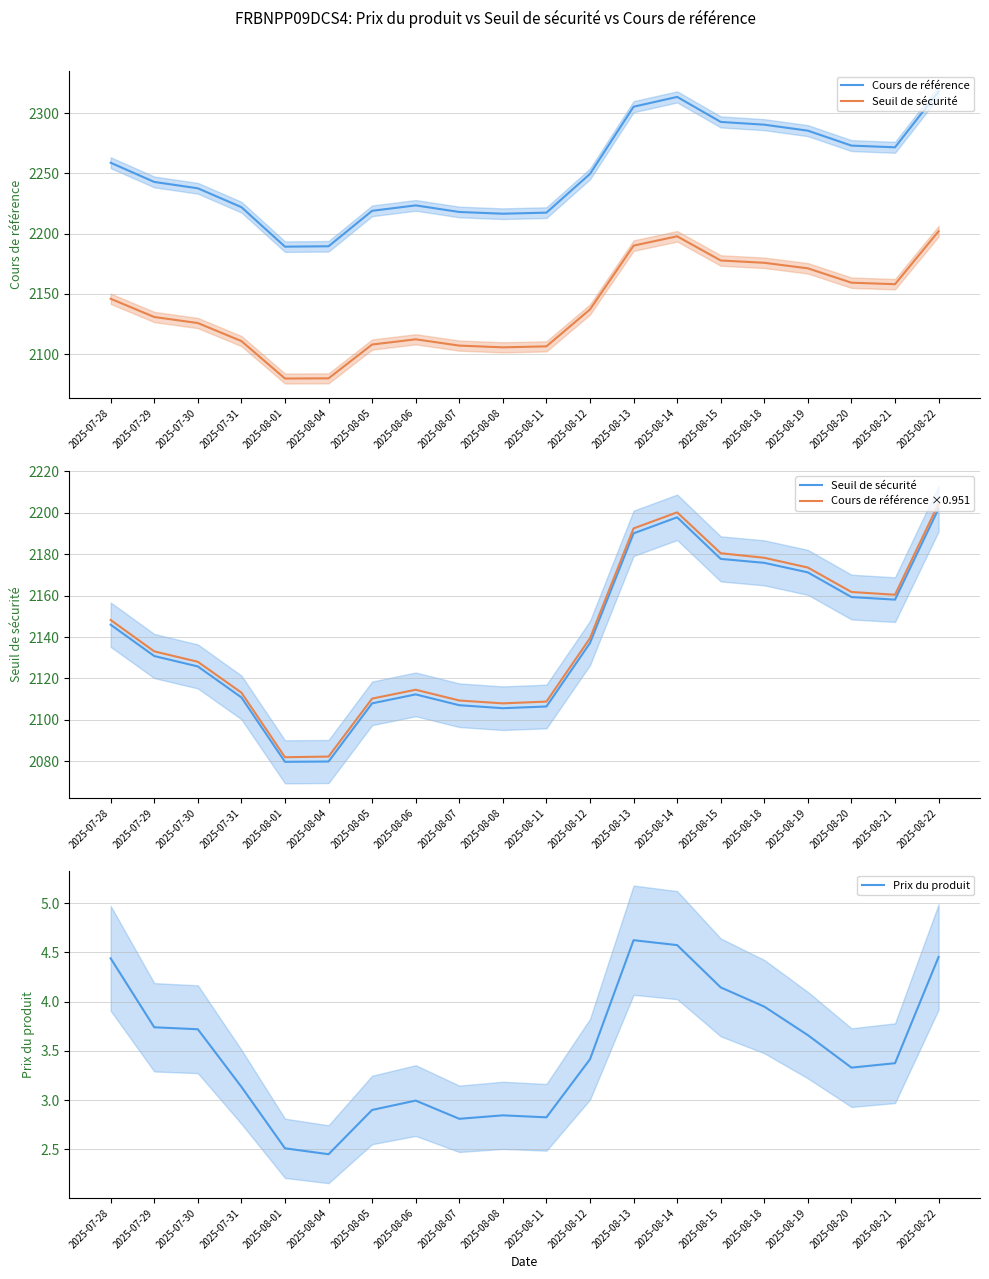

The Seuil de sécurité series shows 2846.6 at 2025-07-29. True or false?

False